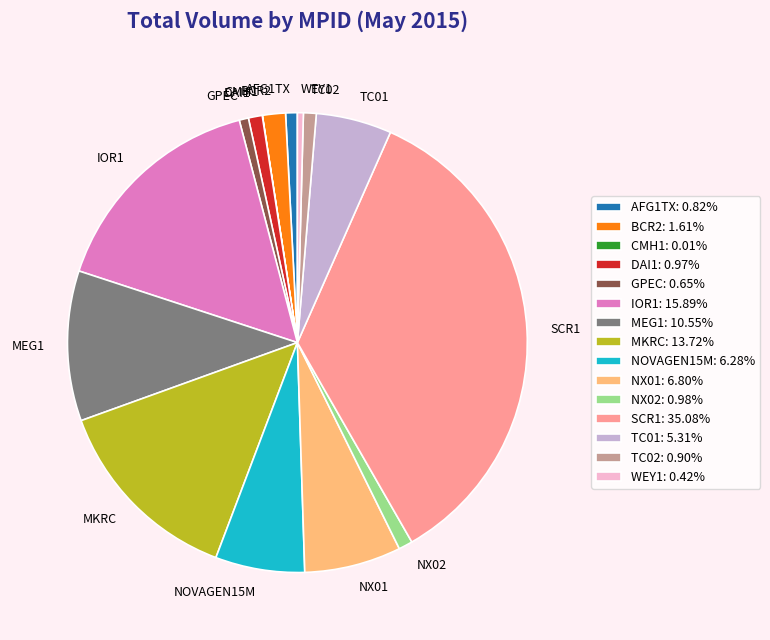

Which has a higher value, SCR1 or WEY1?

SCR1